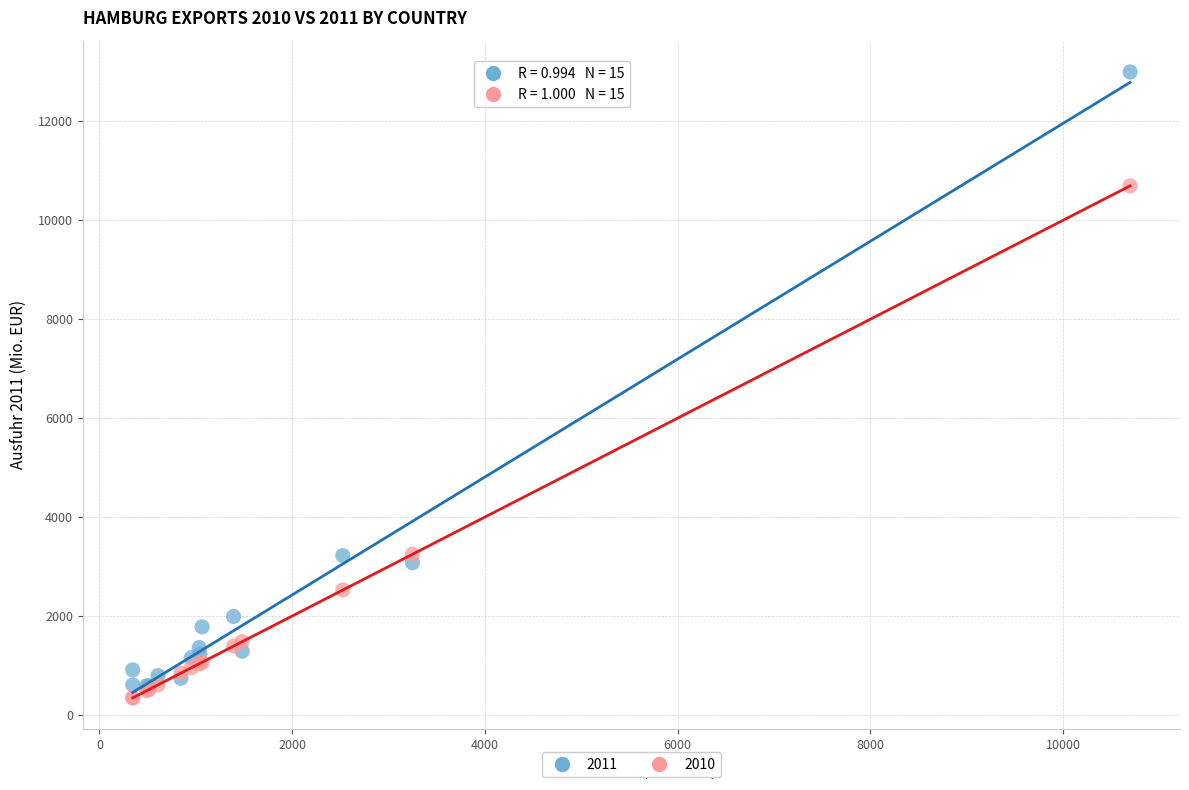

Which series contains the highest Y value?

2011